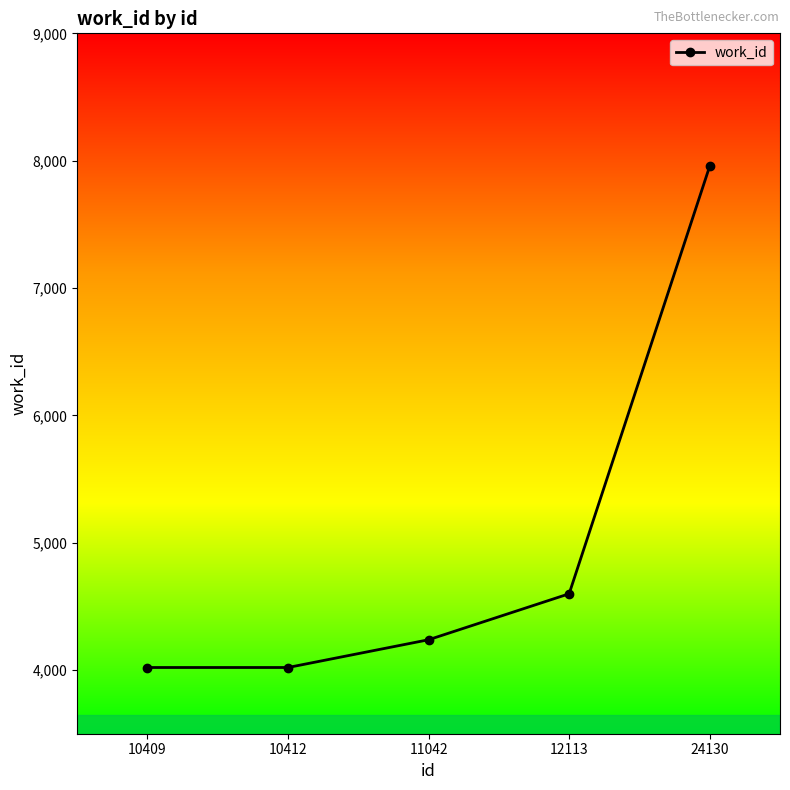

What is the minimum value shown in the chart?

4020